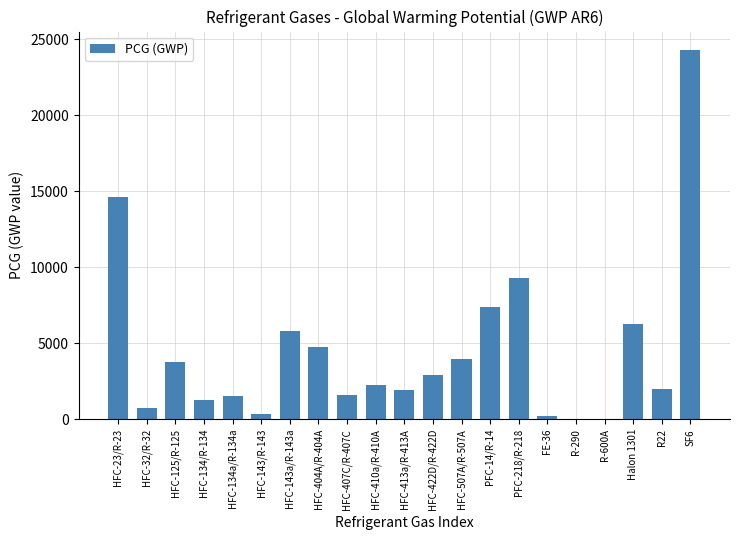

What is the sum of the values at HFC-32/R-32 and PFC-14/R-14?

8151.0